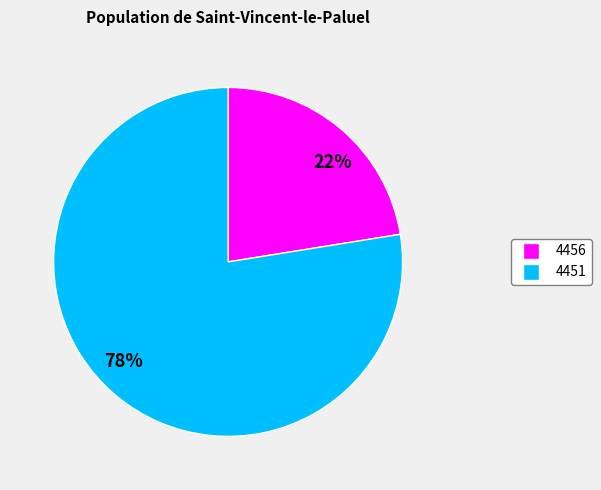

To the nearest percent, what is the combined percentage of 4456 and 4451?

100%